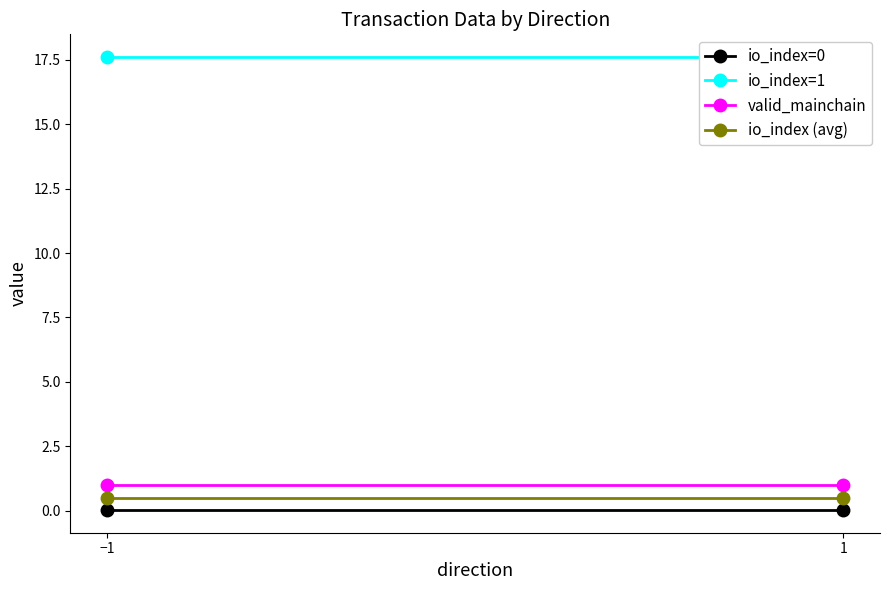

What is the sum of all io_index=1 values?

35.2